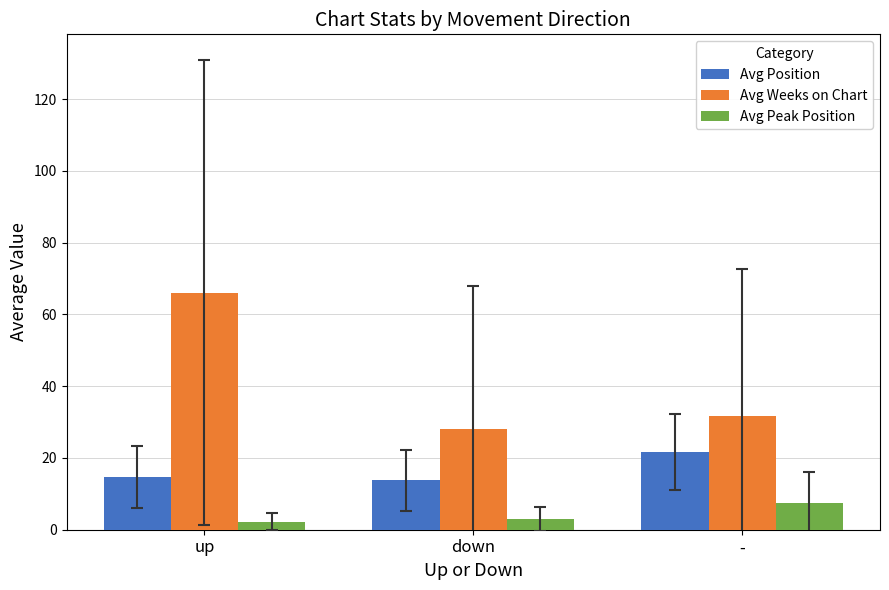

At which label does Avg Position first exceed 14?

up